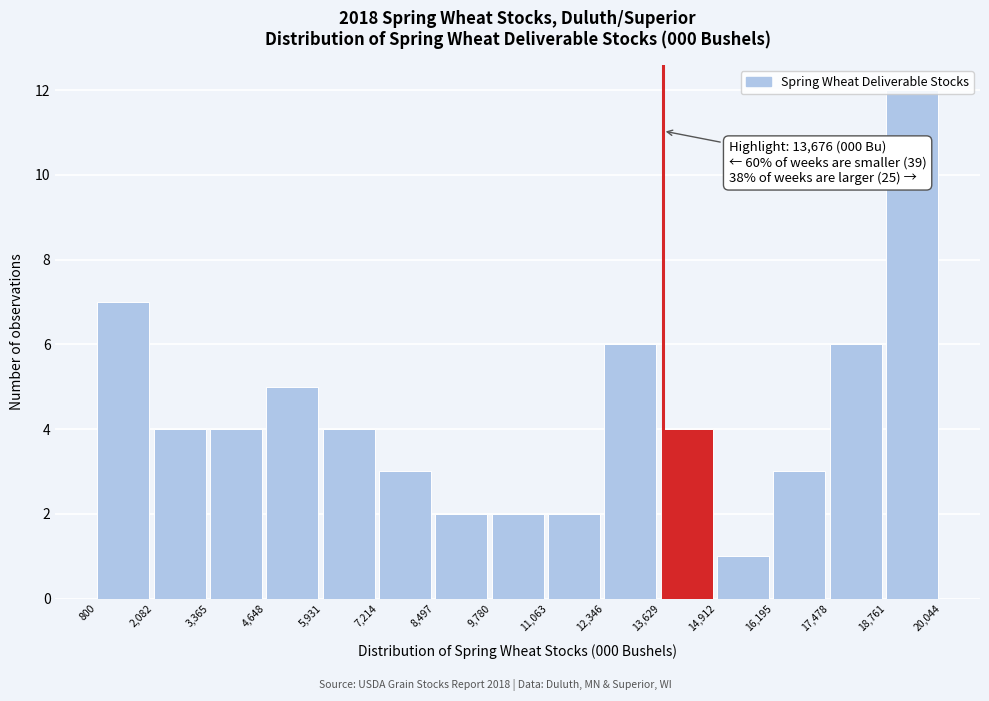

Which range on the x-axis has the tallest bar?

18,761 to 20,044